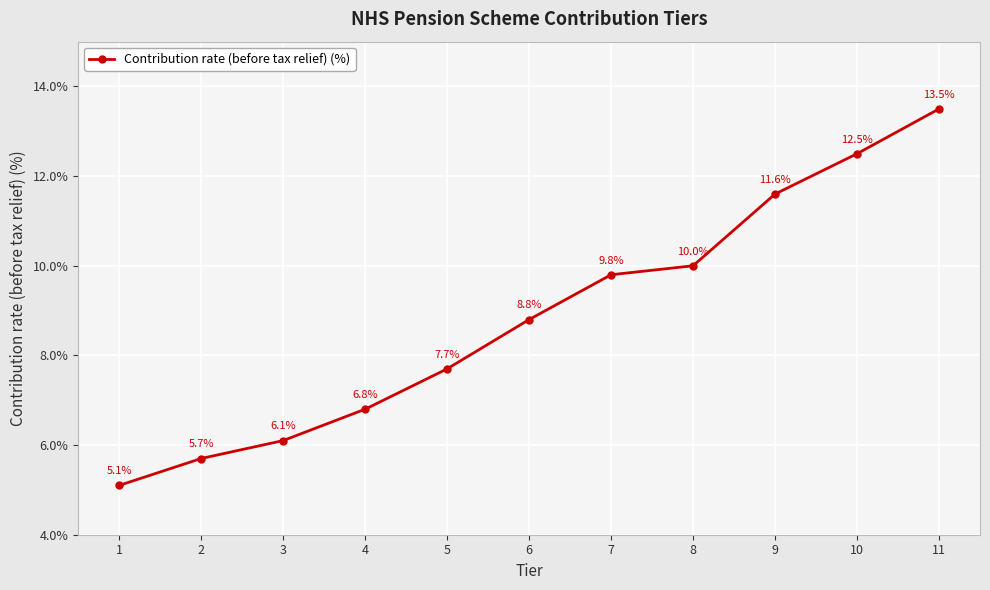

At which label does the data first exceed 8?

6